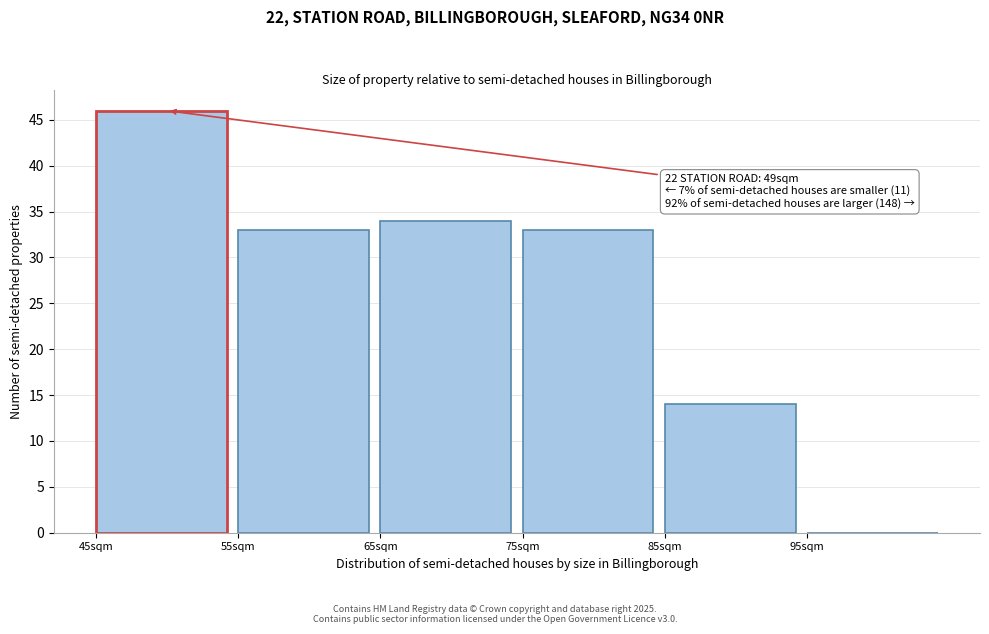

Which range on the x-axis has the tallest bar?

45 to 55